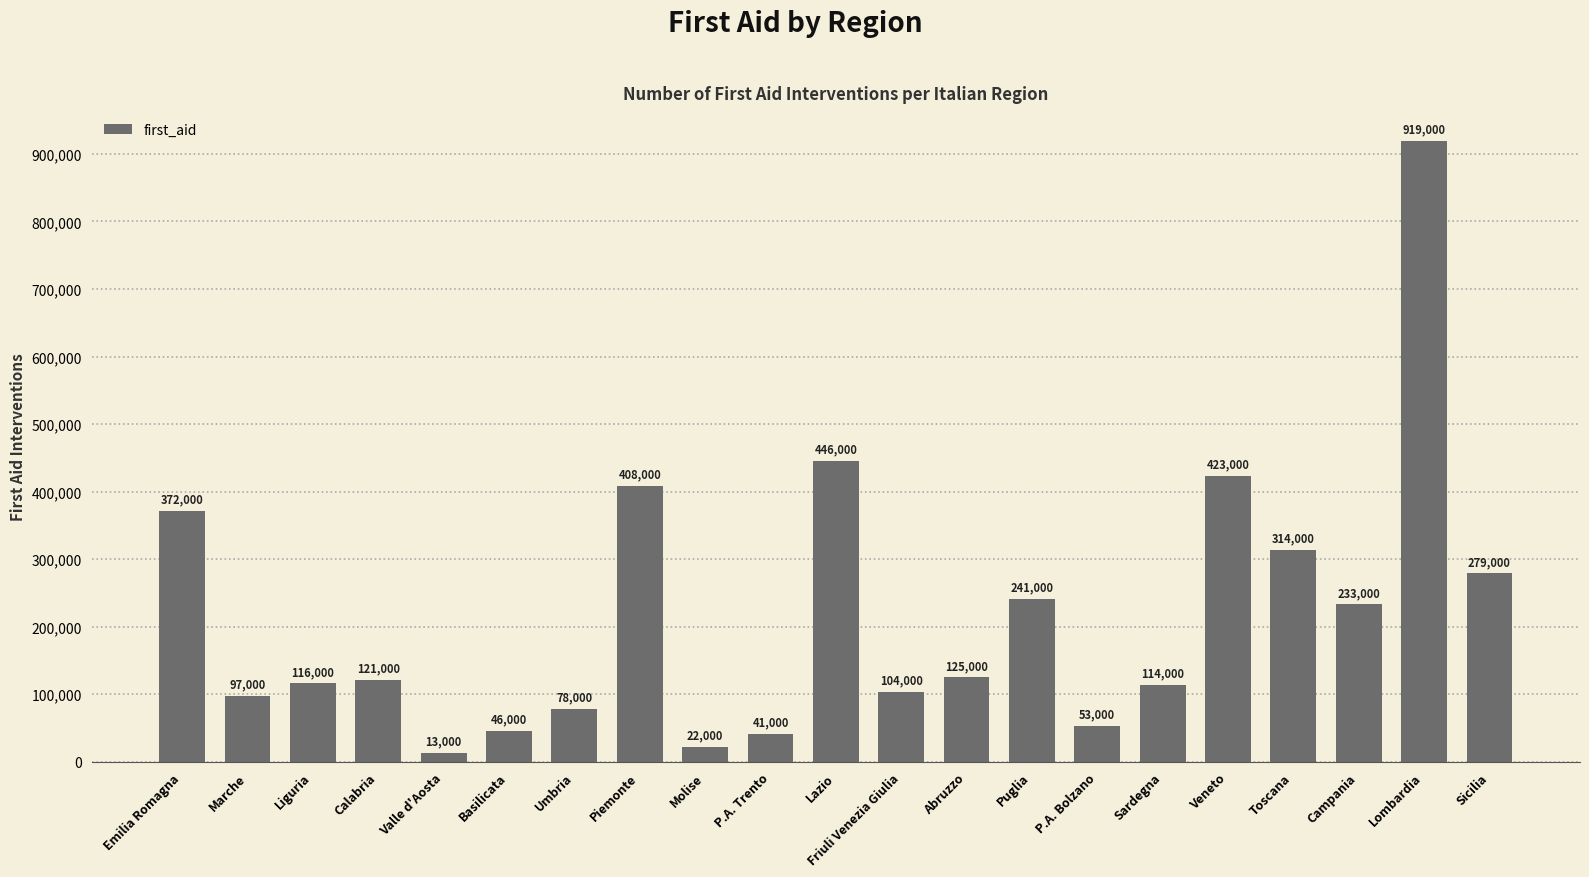

Reading left to right, list all the values displayed in this chart.

Emilia Romagna=372000	Marche=97000	Liguria=116000	Calabria=121000	Valle d'Aosta=13000	Basilicata=46000	Umbria=78000	Piemonte=408000	Molise=22000	P.A. Trento=41000	Lazio=446000	Friuli Venezia Giulia=104000	Abruzzo=125000	Puglia=241000	P.A. Bolzano=53000	Sardegna=114000	Veneto=423000	Toscana=314000	Campania=233000	Lombardia=919000	Sicilia=279000